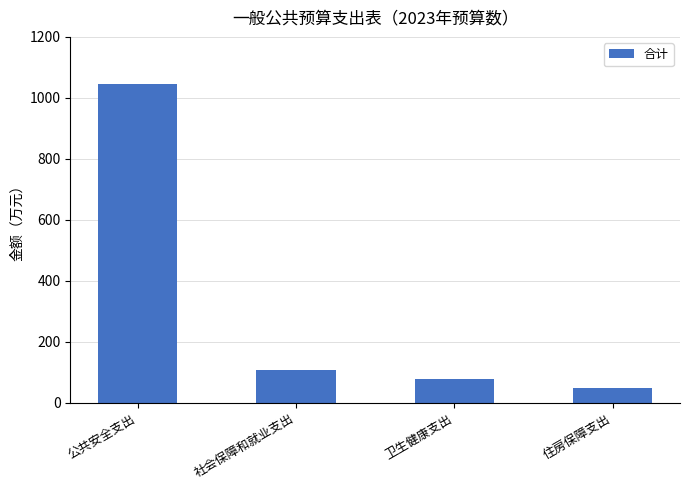

Are the bars grouped side by side (vs. stacked)?

No